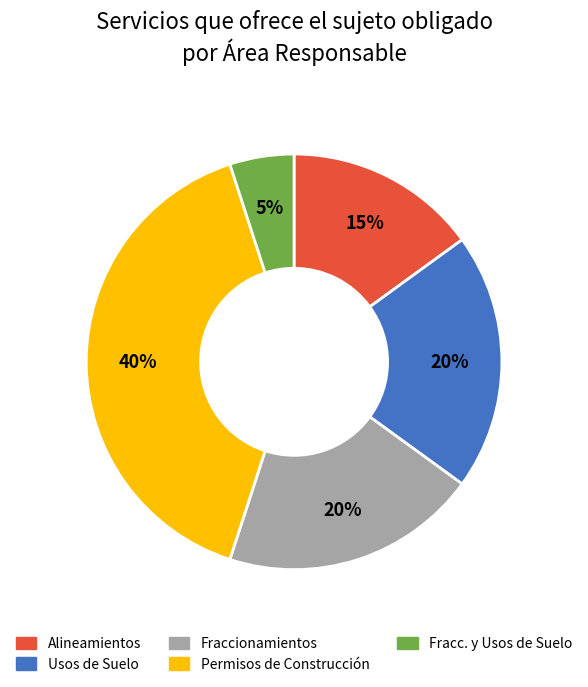

Is there any slice that represents more than half of the pie?

No